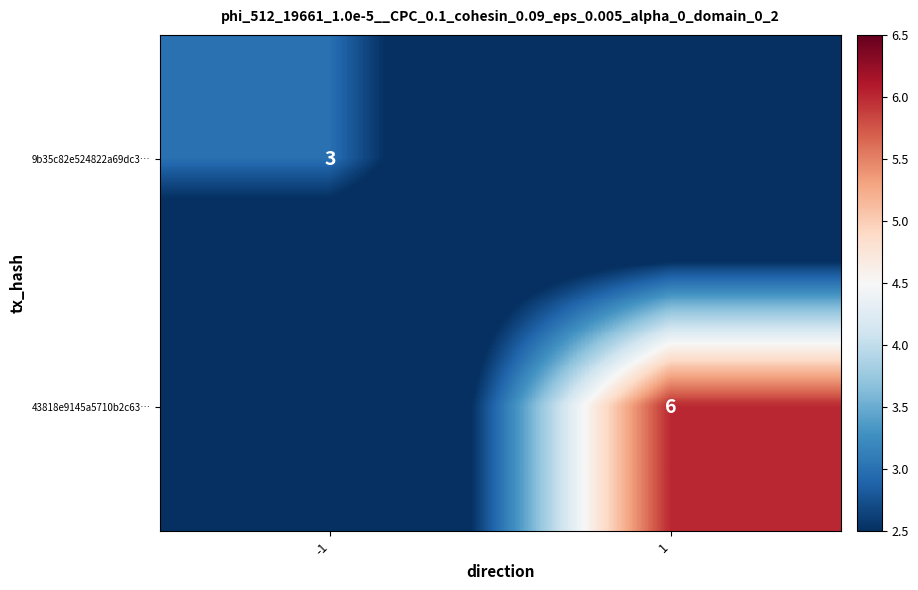

Is it true that 43818e9145a5710b2c63… equals 6 at 1?

True